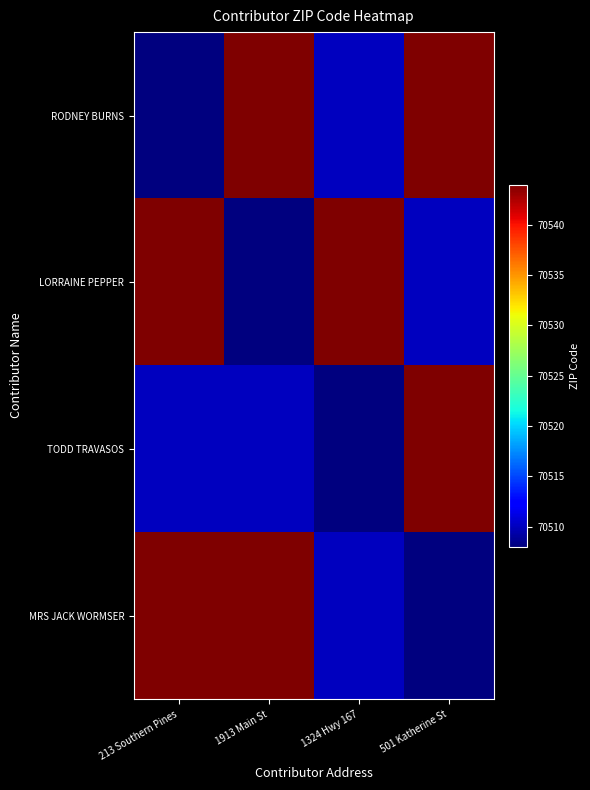

What is the smallest value displayed?

70508